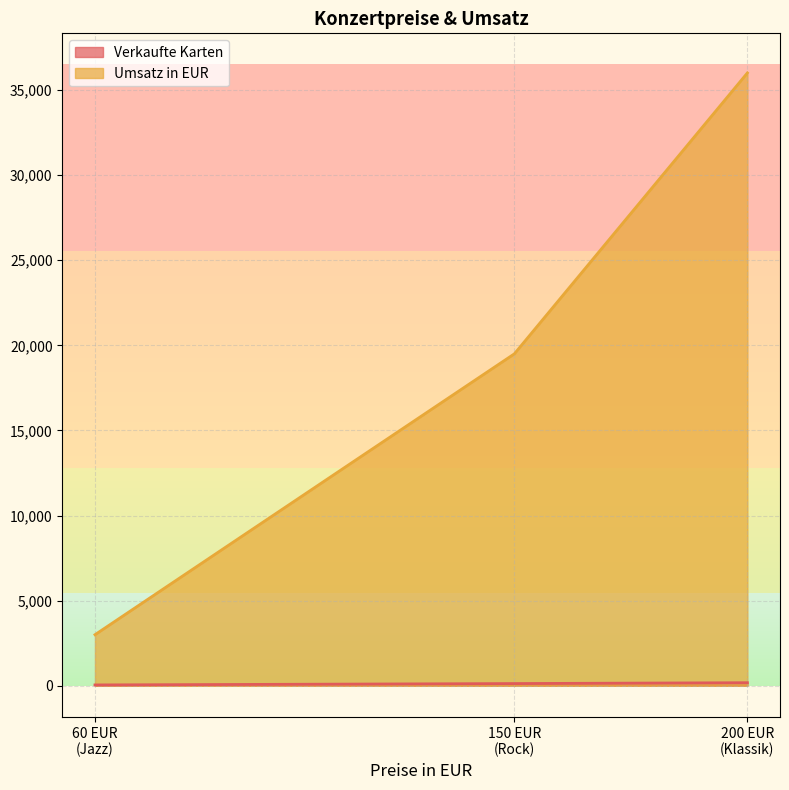

Which category has the lowest value in the Umsatz in EUR series?

60 EUR
(Jazz)